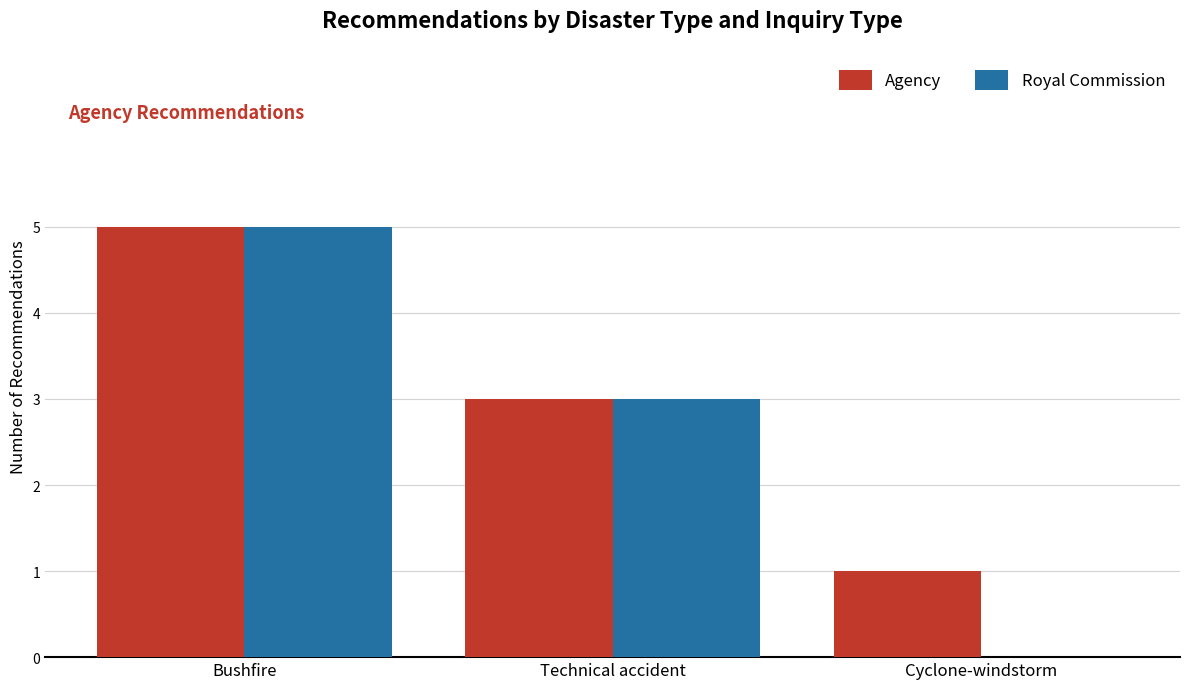

Which series changed the most between Technical accident and Cyclone-windstorm?

Royal Commission